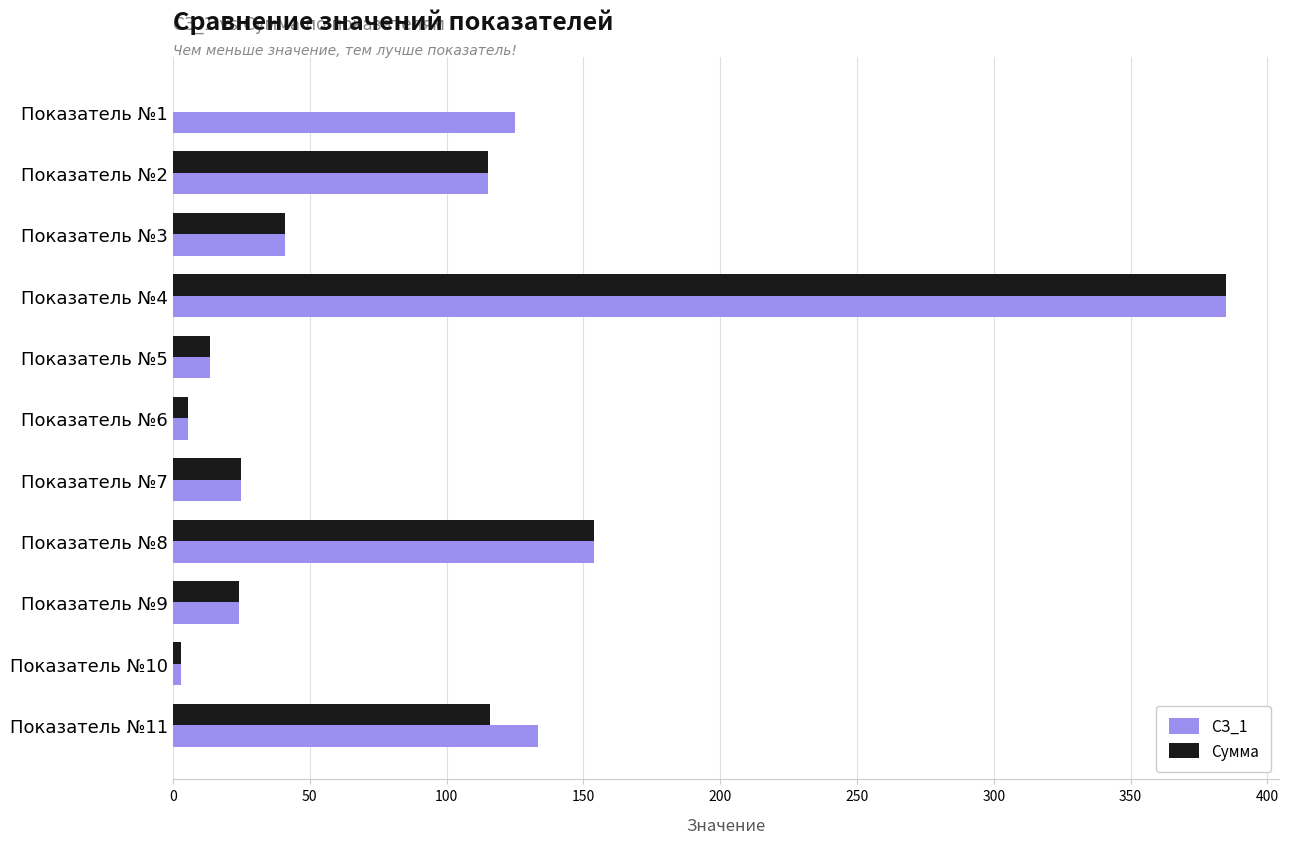

The value of СЗ_1 at Показатель №1 is 125.0. True or false?

True